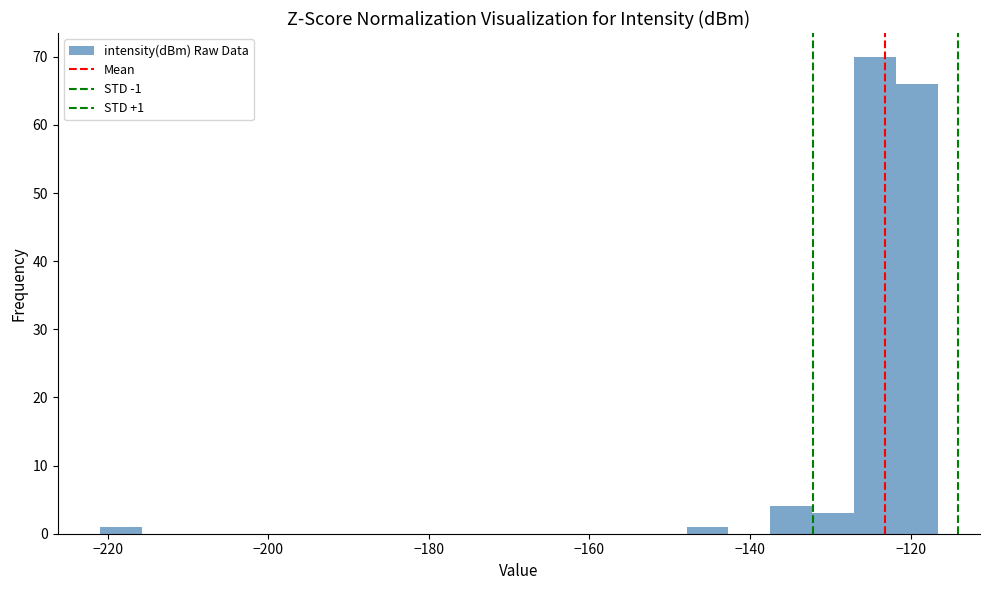

Read against the x-axis, roughly where is the centre of the tallest bar?

-124